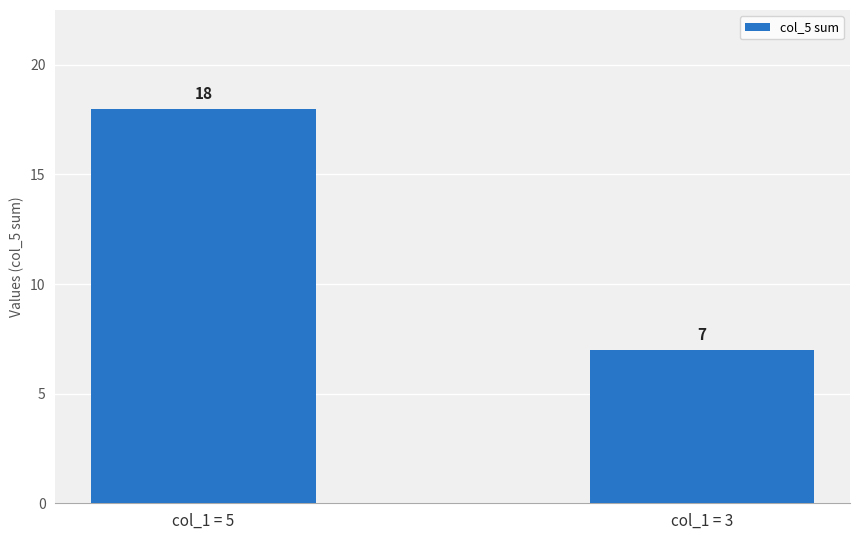

True or false: the data shows 8 at col_1 = 5.

False